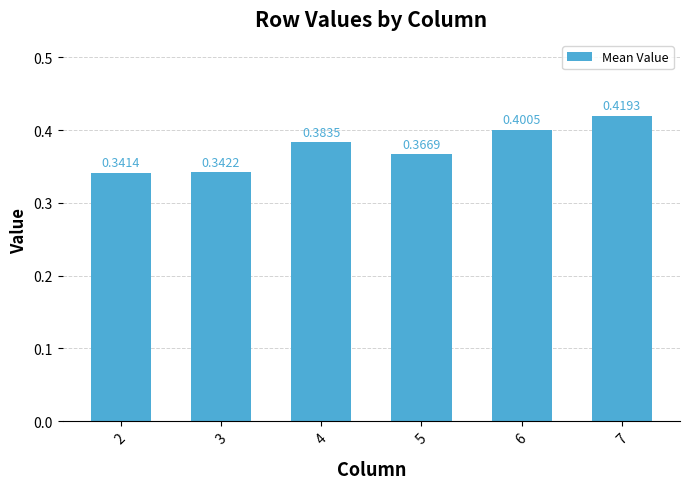

What is the sum of the values at 7 and 5?

0.8